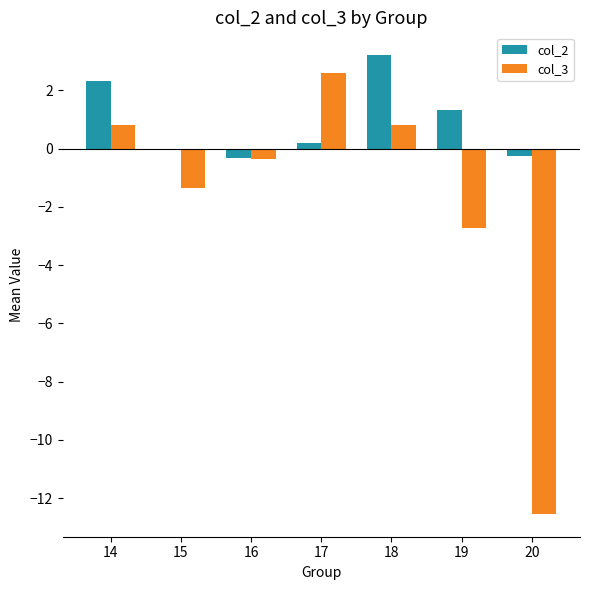

Is the value of col_3 at 14 greater than the value of col_2 at 15?

Yes